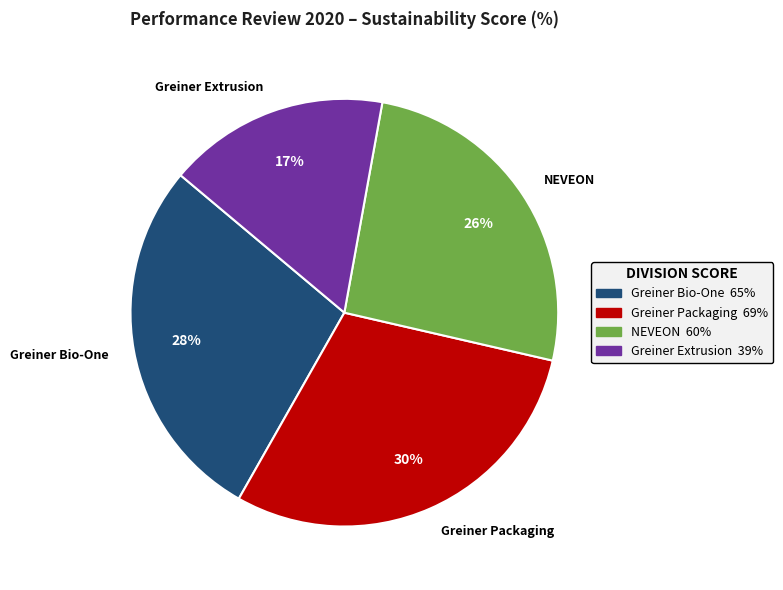

How many segments does this pie chart have?

4